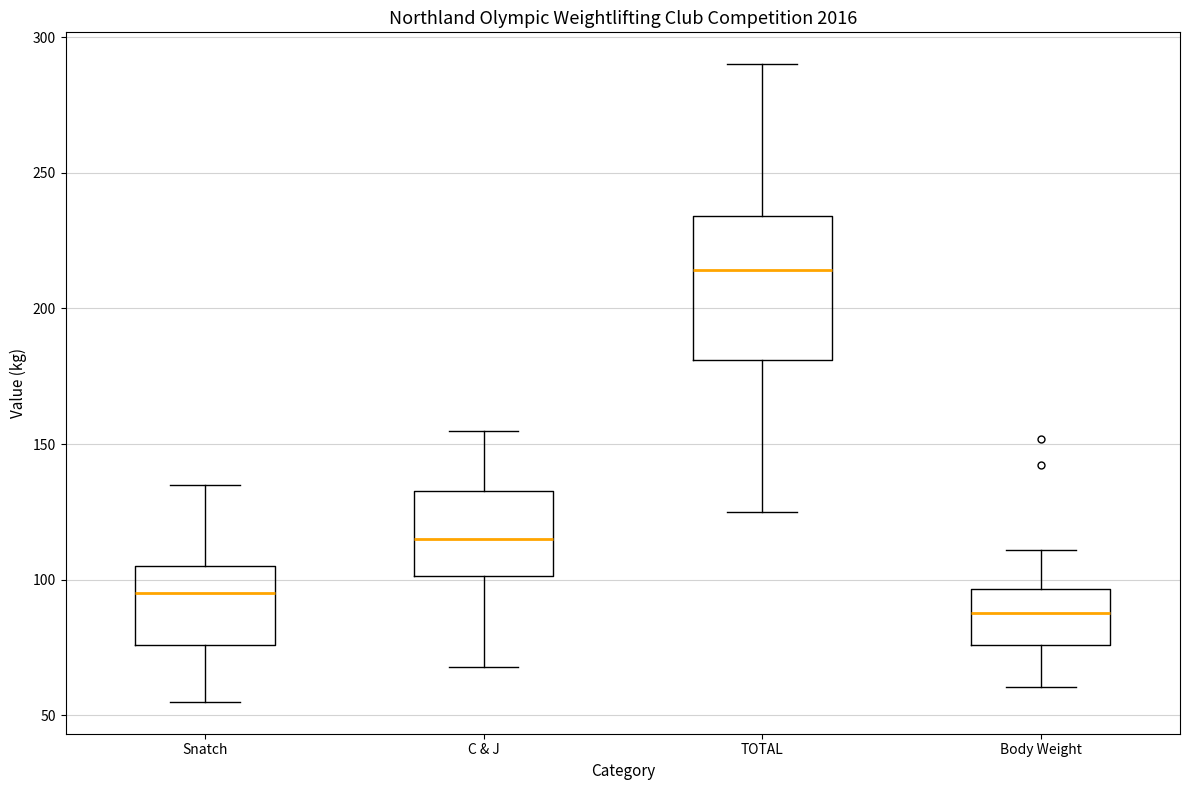

Comparing the boxes themselves (not the whiskers), which one is the tallest?

TOTAL